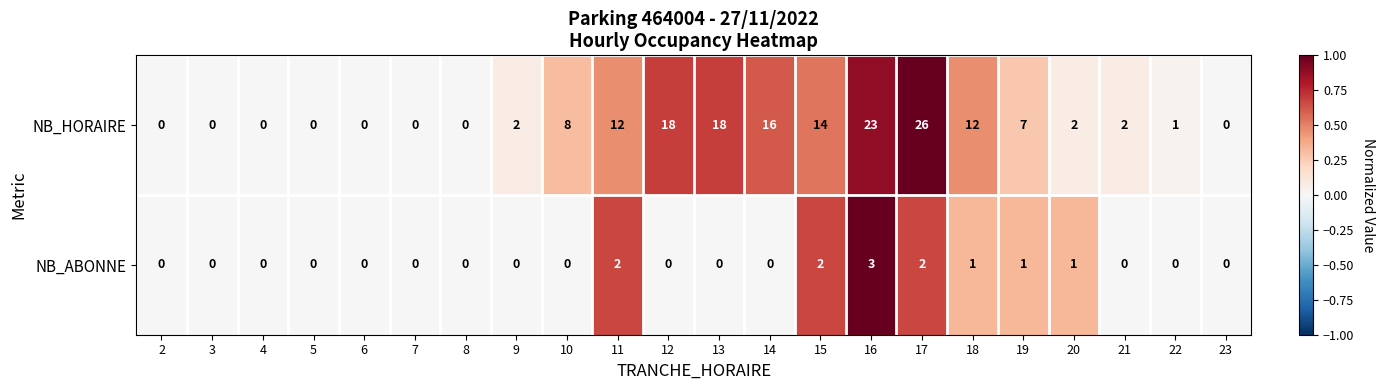

At 10, list the series in order from largest to smallest.

NB_HORAIRE, NB_ABONNE